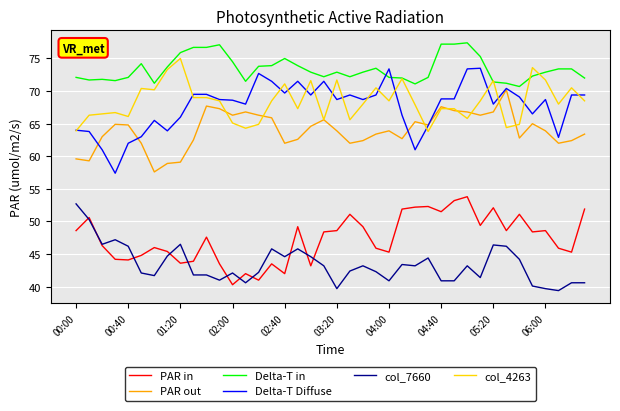

Count the number of data series in this chart.

6